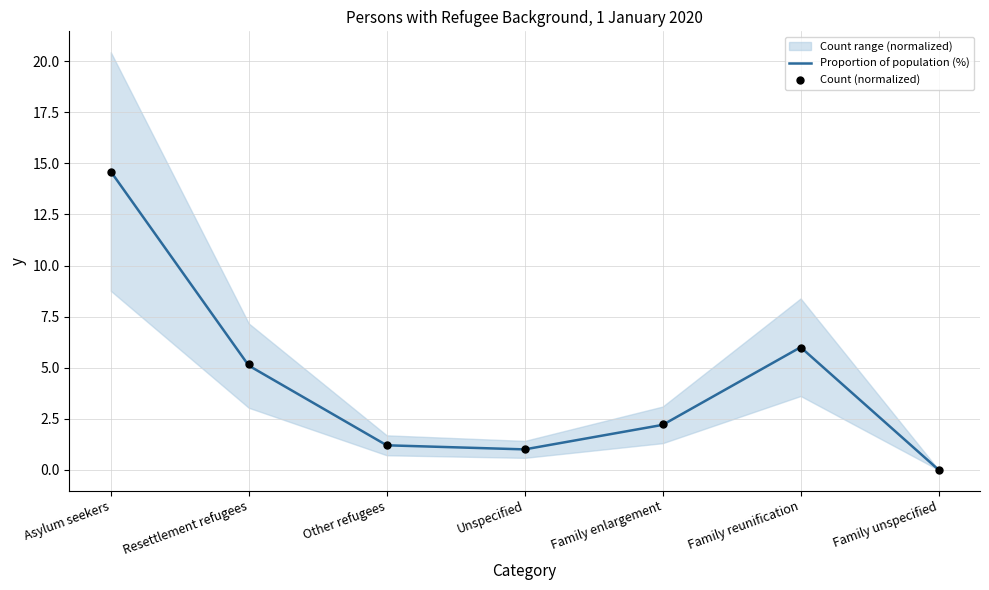

Is it true that Proportion of population (%) equals 1.6 at Family reunification?

False